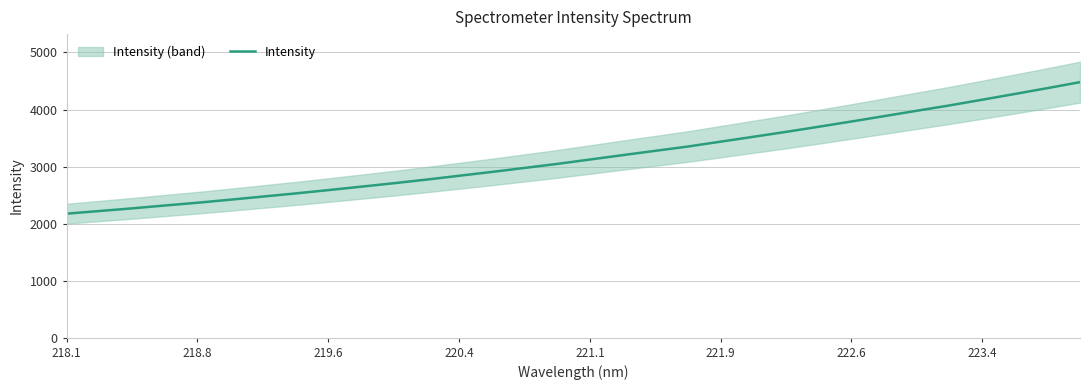

What is the sum of all values?

101484.4